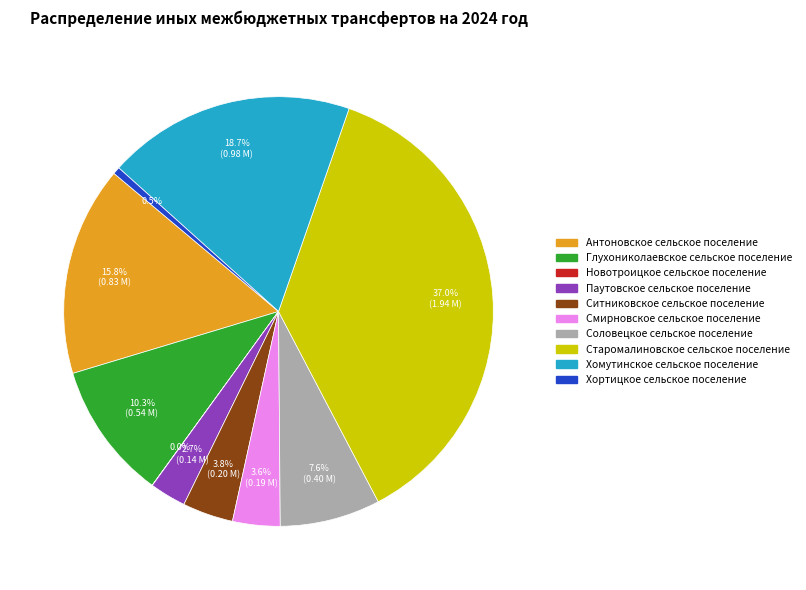

What is the largest slice in the pie chart?

Старомалиновское сельское поселение